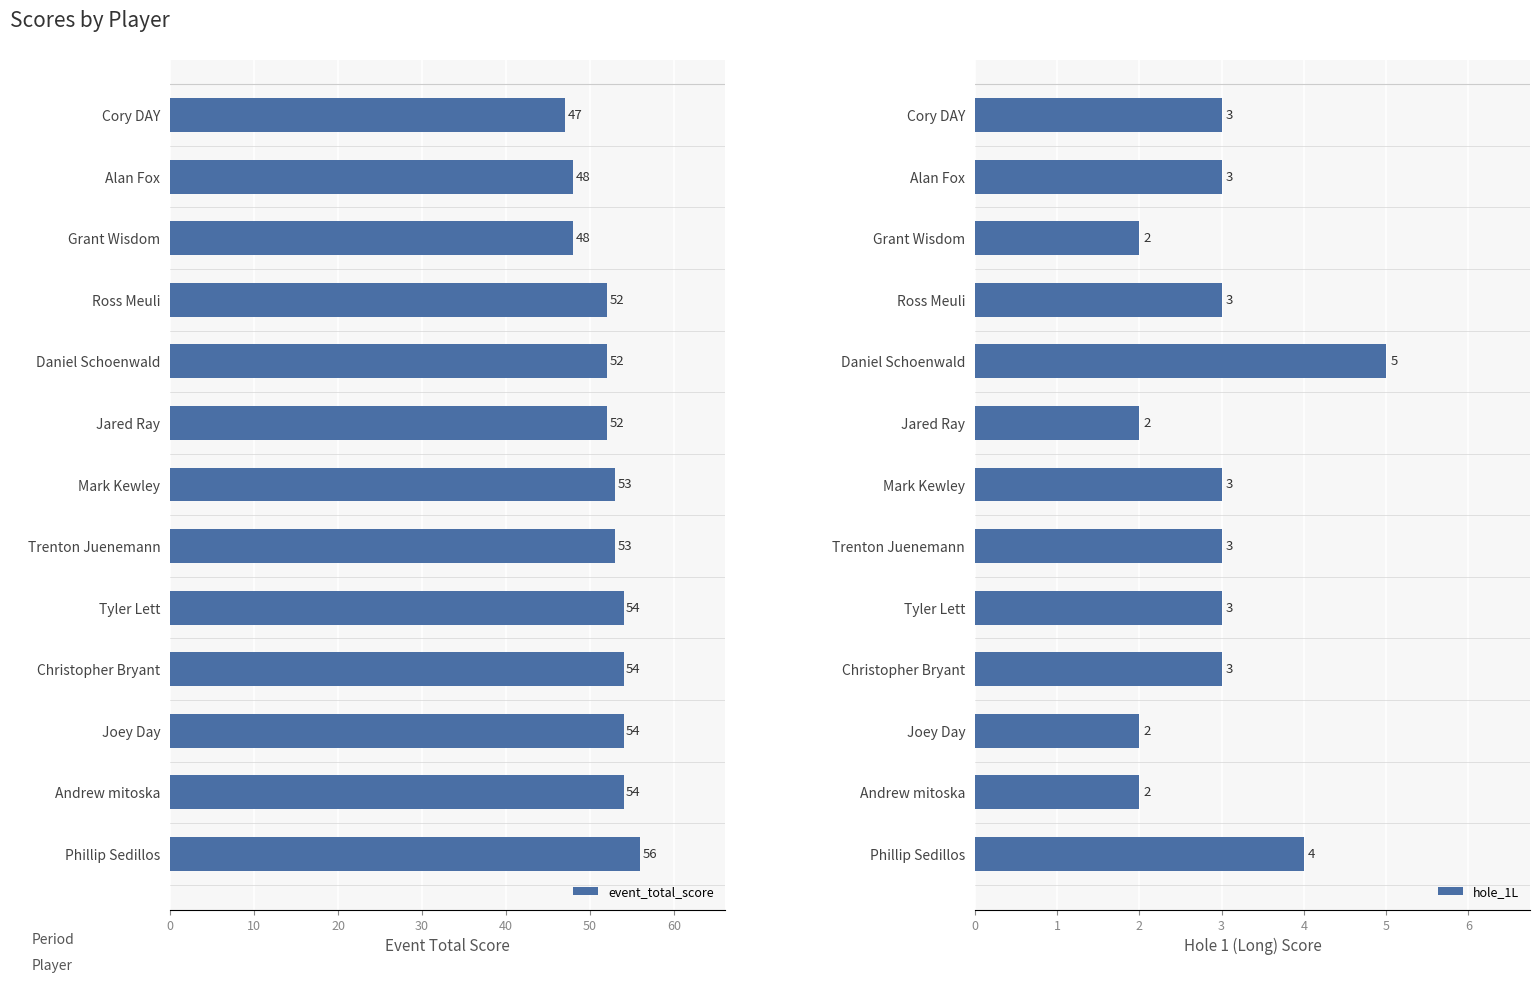

How many event_total_score values are between 52 and 54?

9